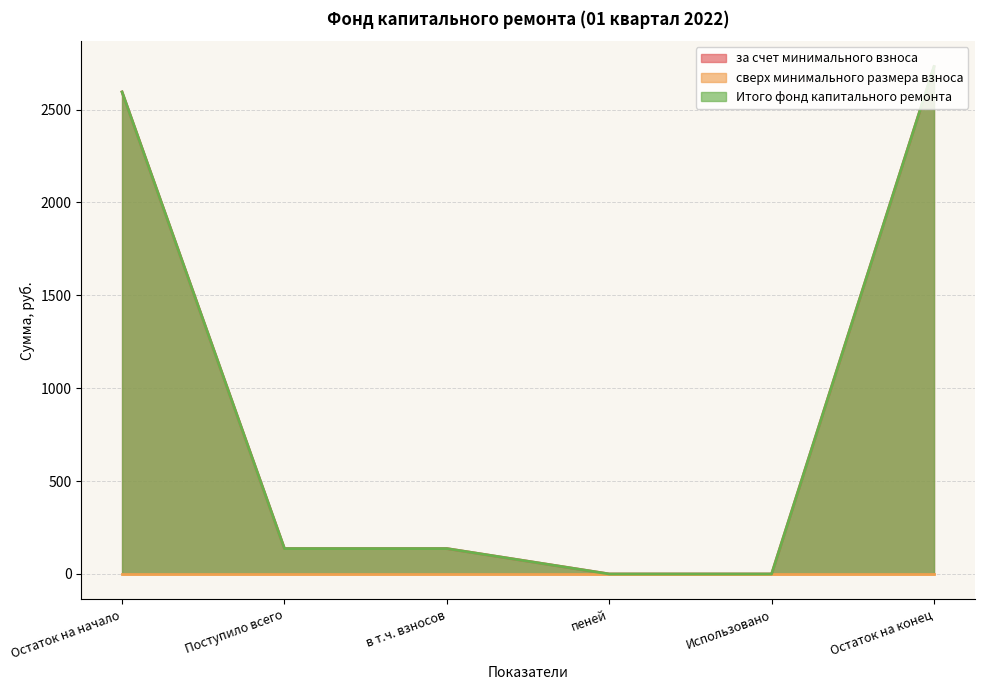

True or false: Итого фонд капитального ремонта and за счет минимального взноса cross at least once.

False